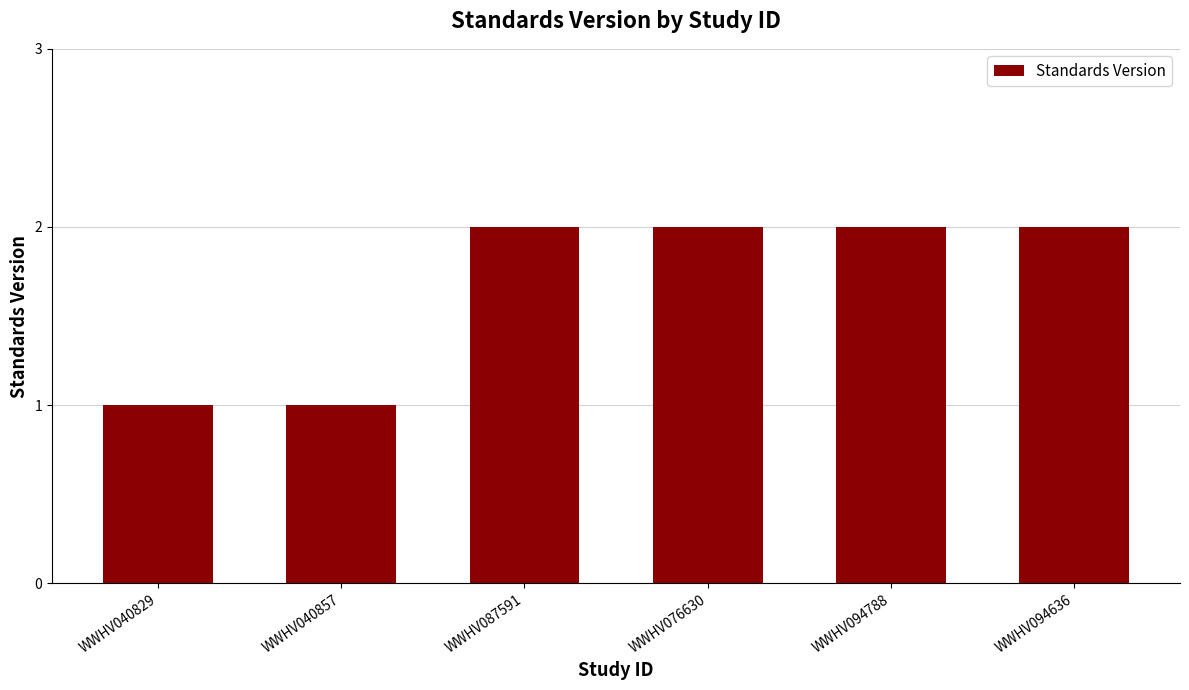

Reading left to right, transcribe all the data shown in this chart.

1	1	2	2	2	2